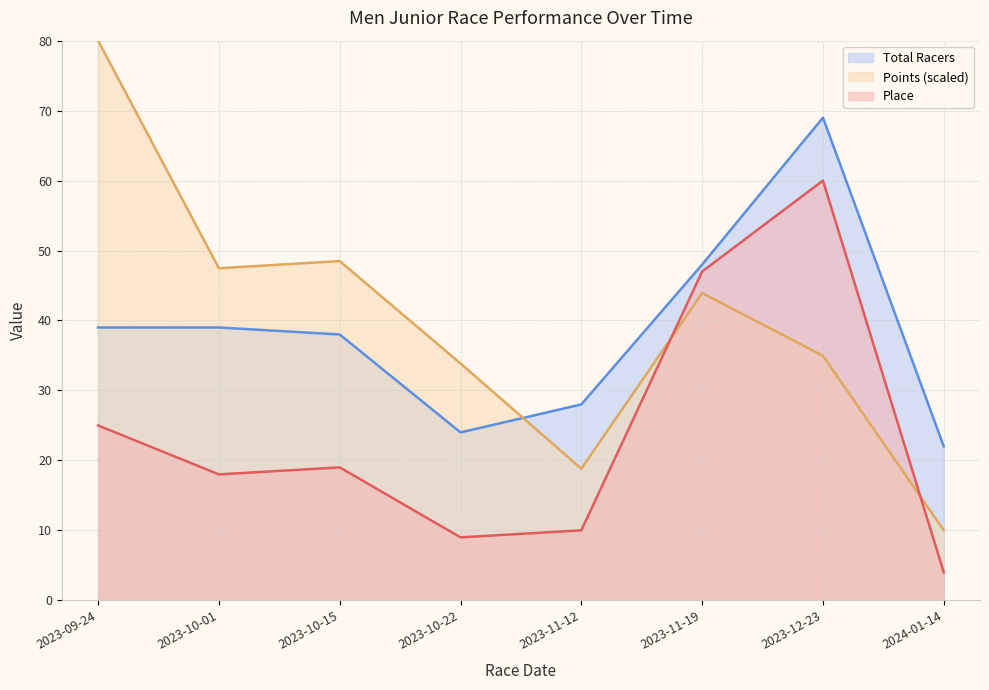

Where is the first local maximum for Points?

2023-10-15